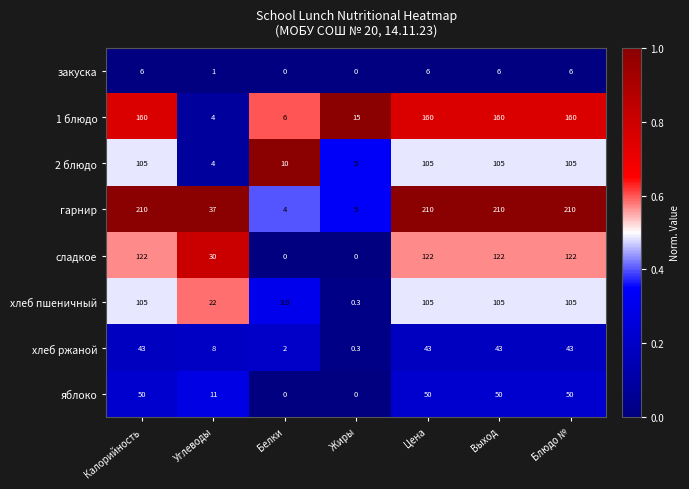

Between Углеводы and Цена, which series saw the biggest shift?

гарнир